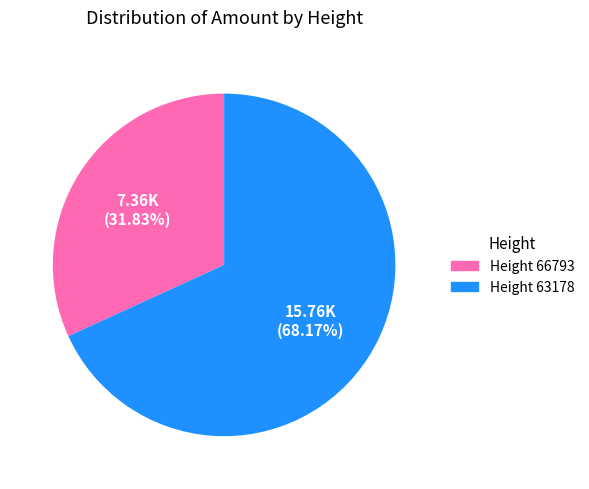

Does any single category account for the majority?

Yes